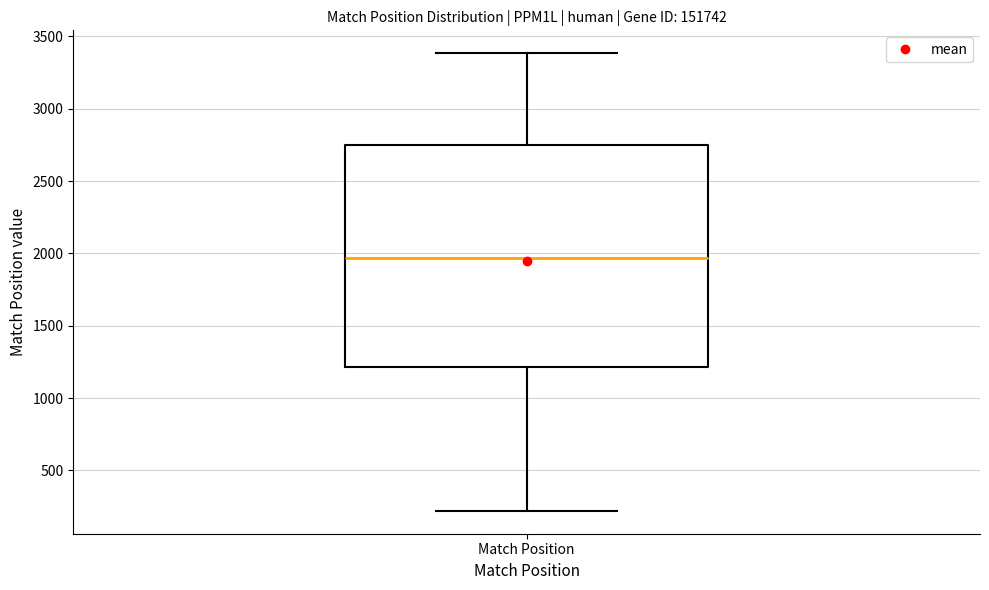

Read this box plot against the y-axis: the position of the median line, the range covered by the box, and the ends of both whiskers. The values are not printed on the chart, so give them approximately, as read against the axis.

median 1950, box 1200 to 2750, whiskers 200 to 3400